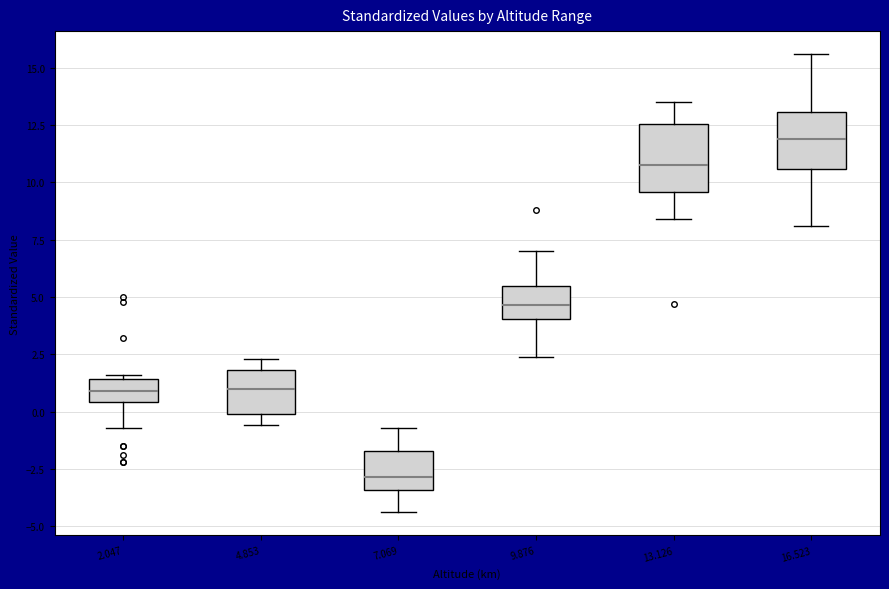

Reading left to right, read every box against the y-axis: the position of its median line, the range the box covers, and the ends of its whiskers. The values are not printed on the chart, so give them approximately, as read against the axis.

2.047: median 1.0, box 0.5 to 1.5, whiskers -0.5 to 1.5 (just above the box's upper edge)
4.853: median 1.0, box 0.0 to 2.0, whiskers -0.5 to 2.5
7.069: median -3.0, box -3.5 to -1.5, whiskers -4.5 to -0.5
9.876: median 4.5, box 4.0 to 5.5, whiskers 2.5 to 7.0
13.126: median 11.0, box 9.5 to 12.5, whiskers 8.5 to 13.5
16.523: median 12.0, box 10.5 to 13.0, whiskers 8.0 to 15.5